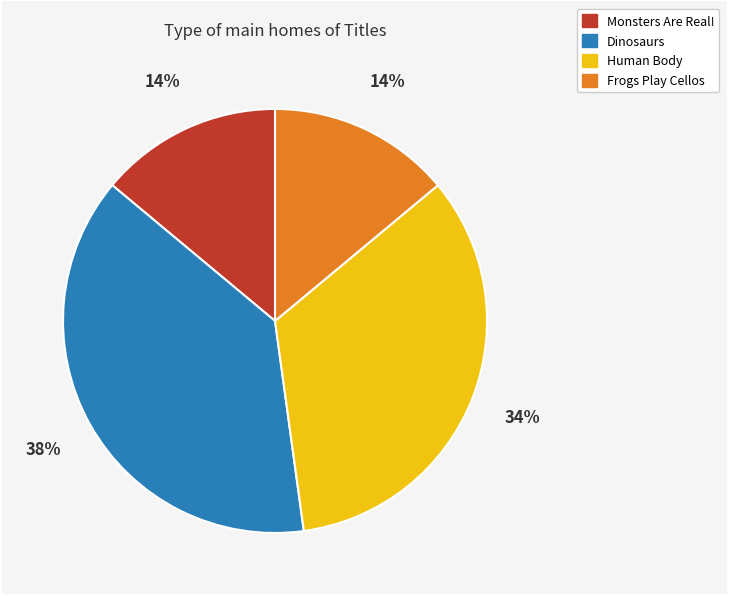

What is the largest slice in the pie chart?

Dinosaurs